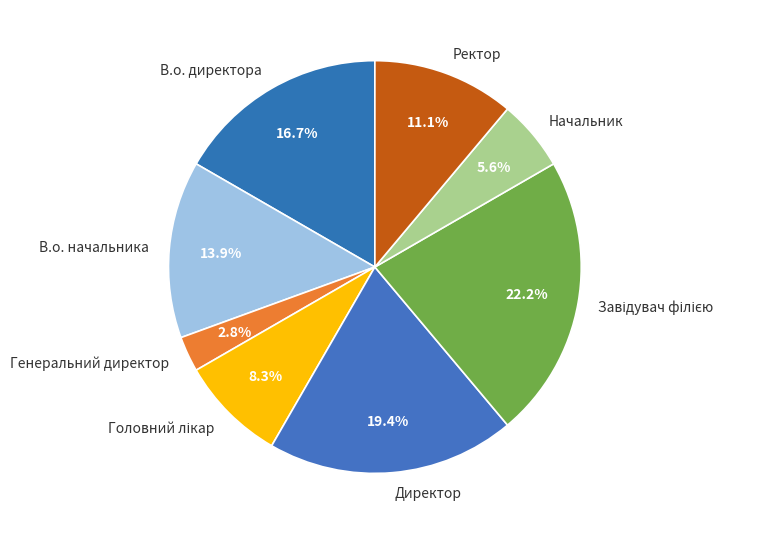

Which has a higher value, Ректор or Начальник?

Ректор